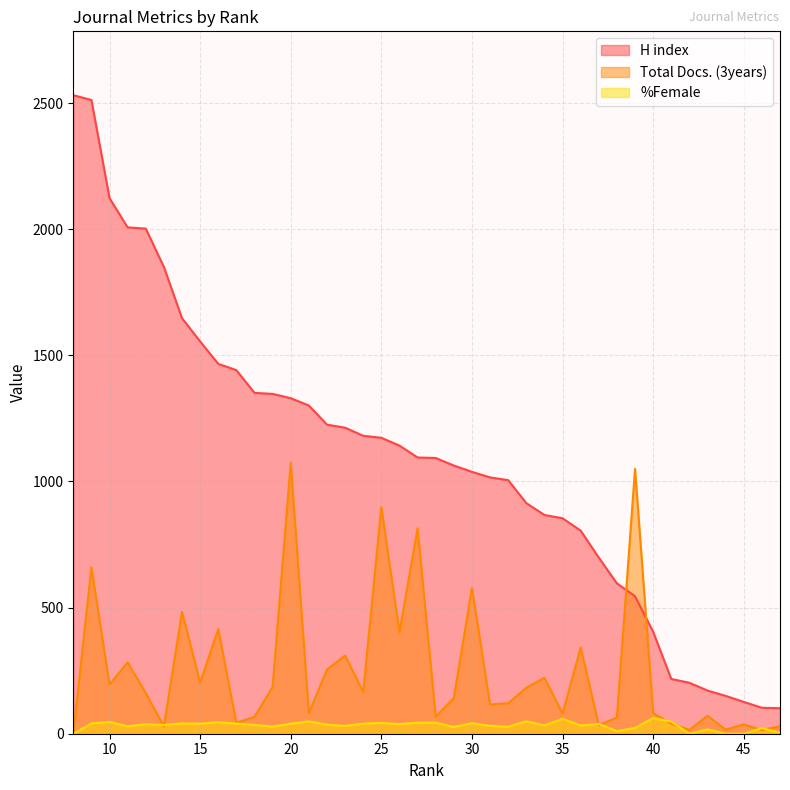

How many lines are shown in the chart?

3